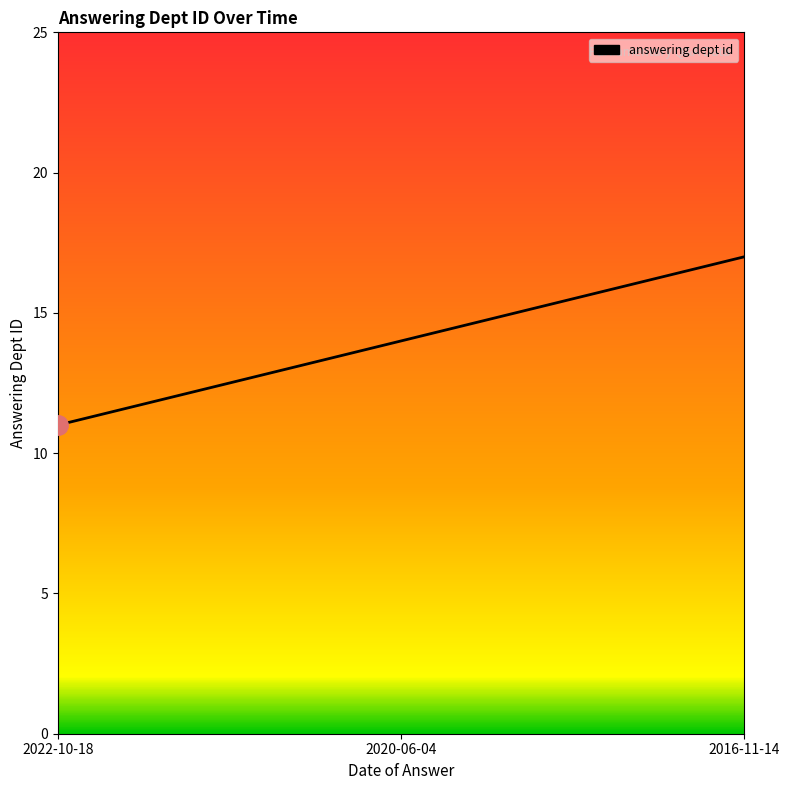

Rank the categories by value from highest to lowest.

2016-11-14, 2020-06-04, 2022-10-18